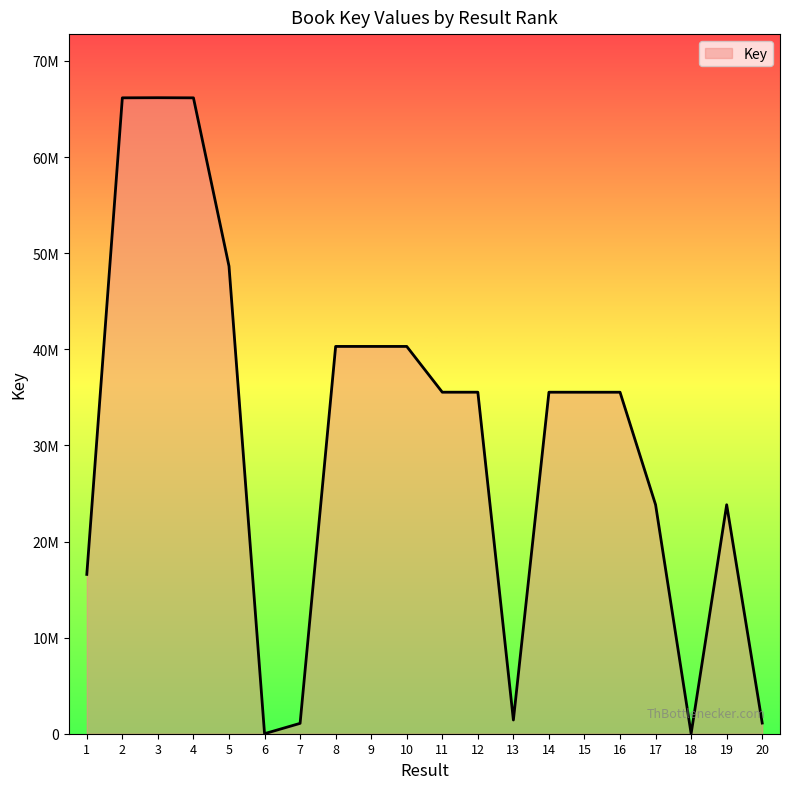

What is the average value?

30679619